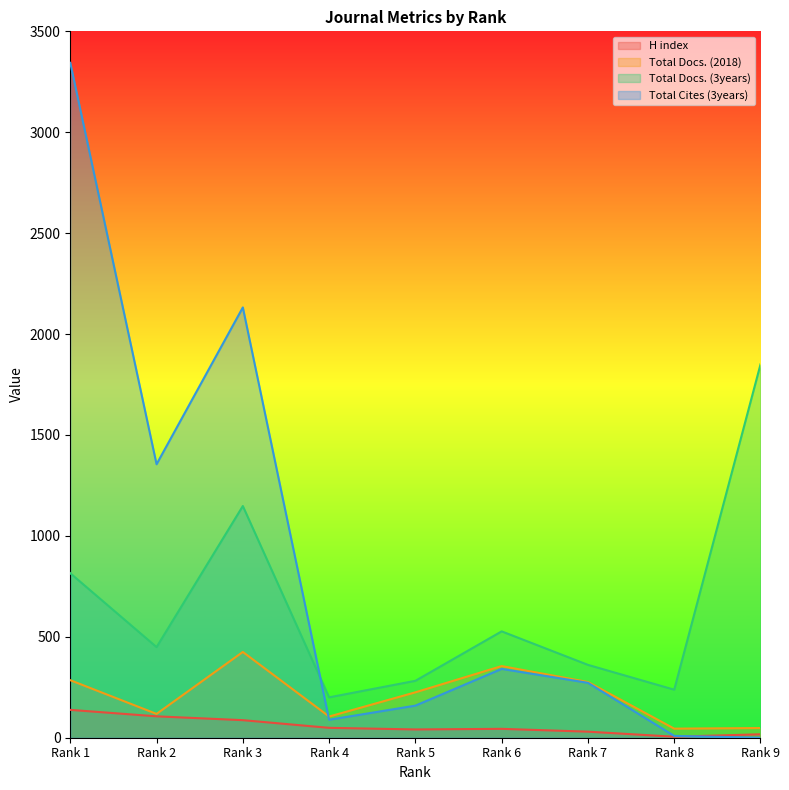

At how many categories does at least one series exceed 692?

4